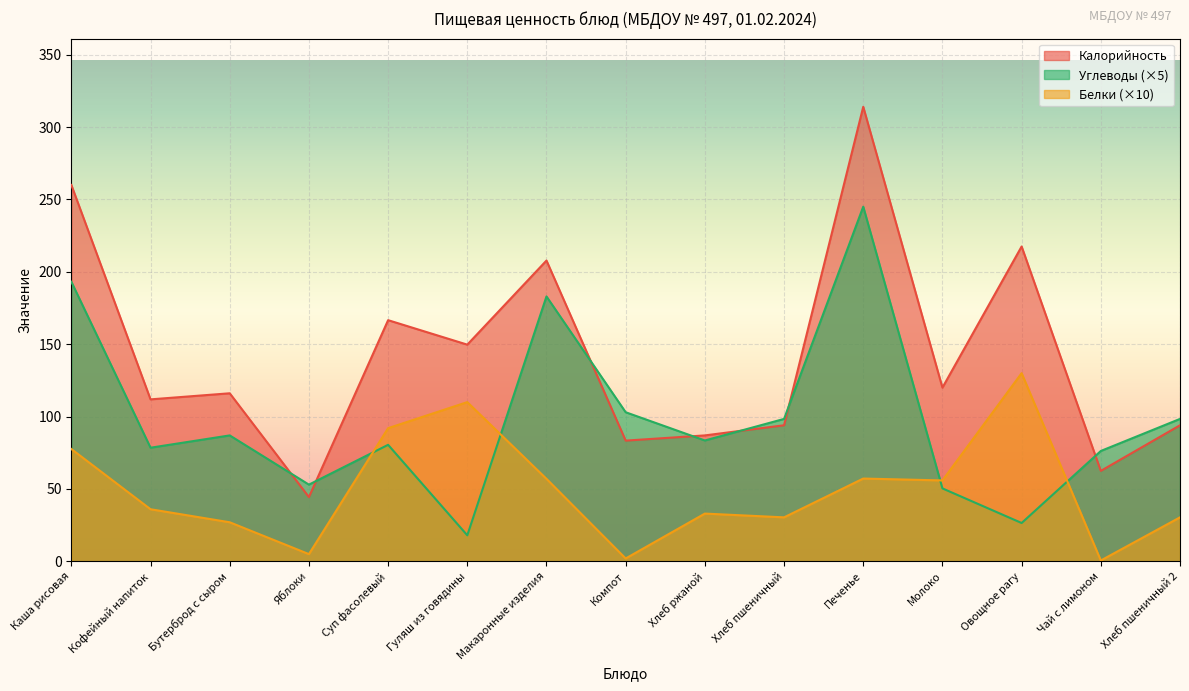

How many series are shown in this chart?

3